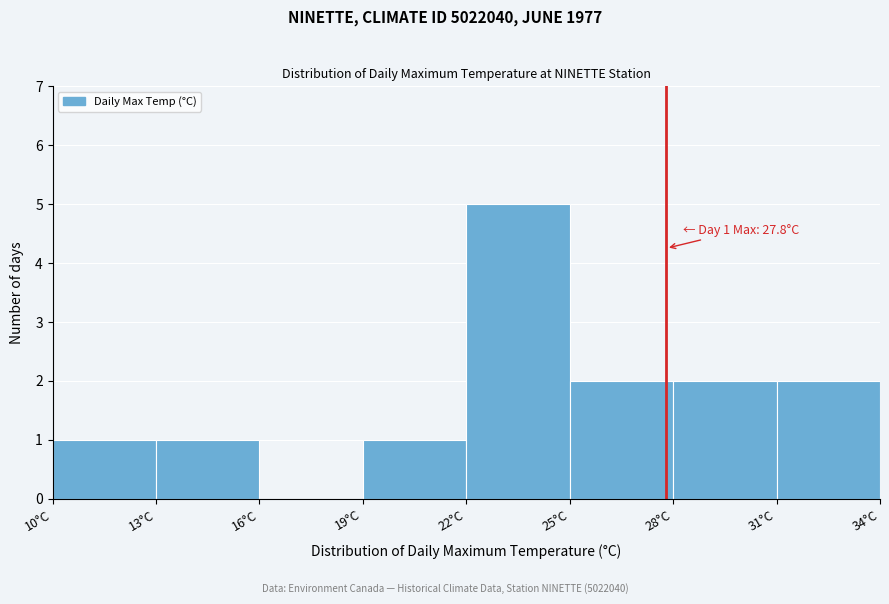

Which range on the x-axis has the tallest bar?

22 to 25